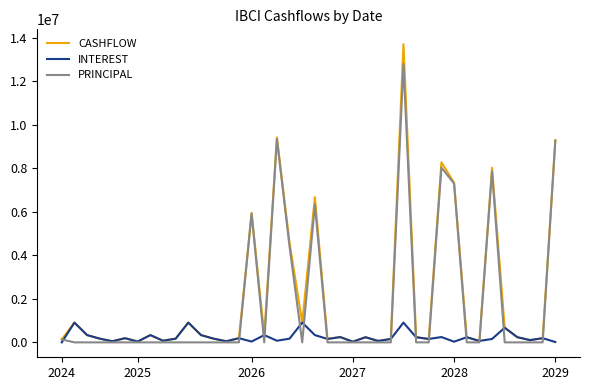

Which series has the largest range (max minus min)?

CASHFLOW